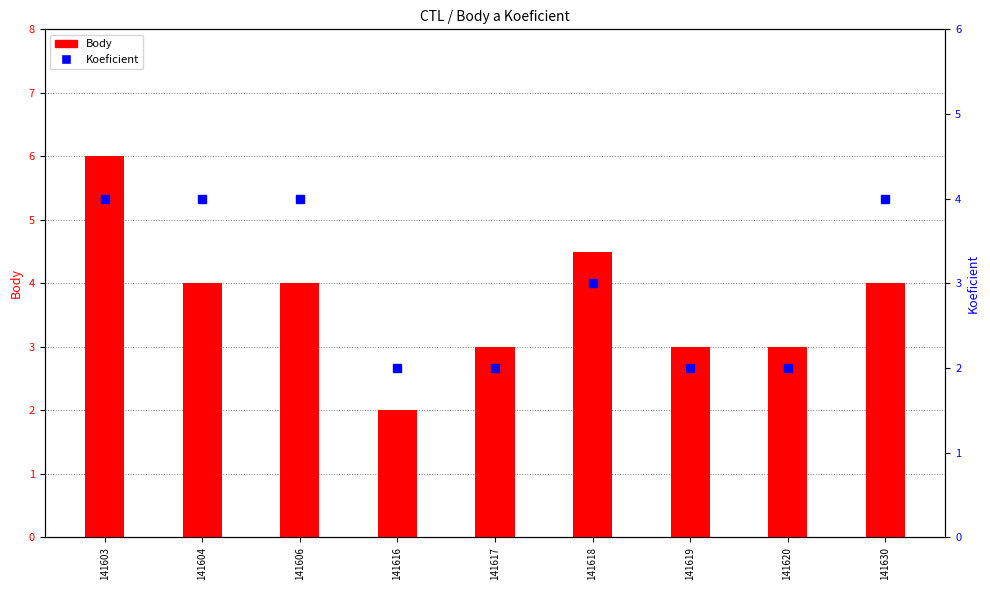

What is the value of the Body bar at the 1st from the left?

6.0